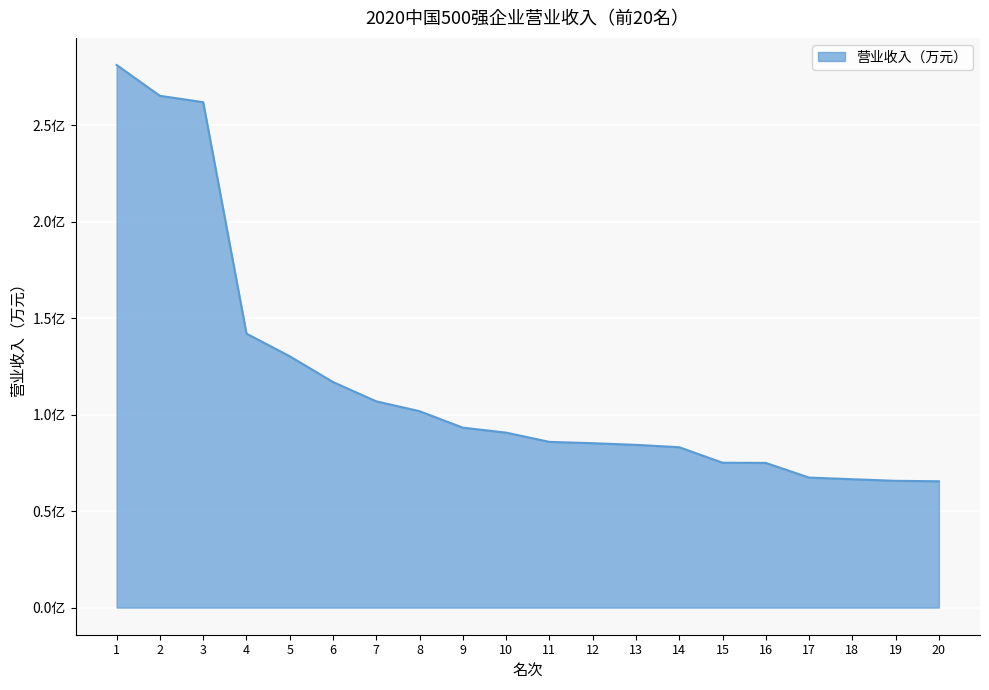

Does the chart have visible grid lines?

Yes